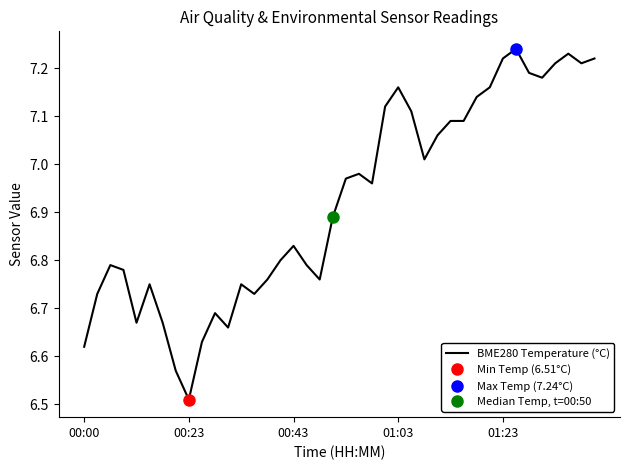

At which label is BME280 Temperature (°C) closest to 6?

00:23